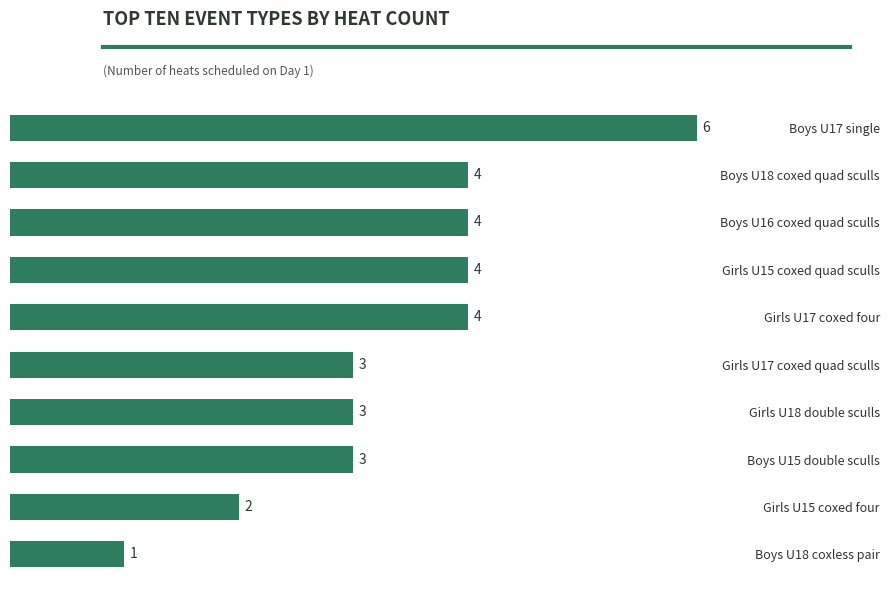

How many bars are there in total?

10